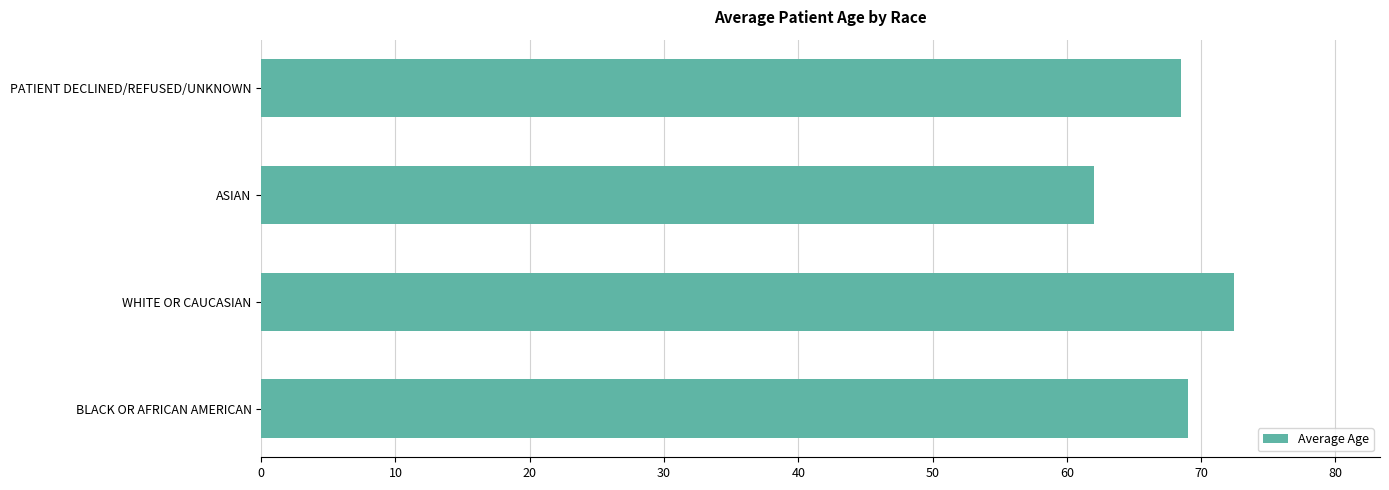

Is it true that the value at BLACK OR AFRICAN AMERICAN is 69.0?

True